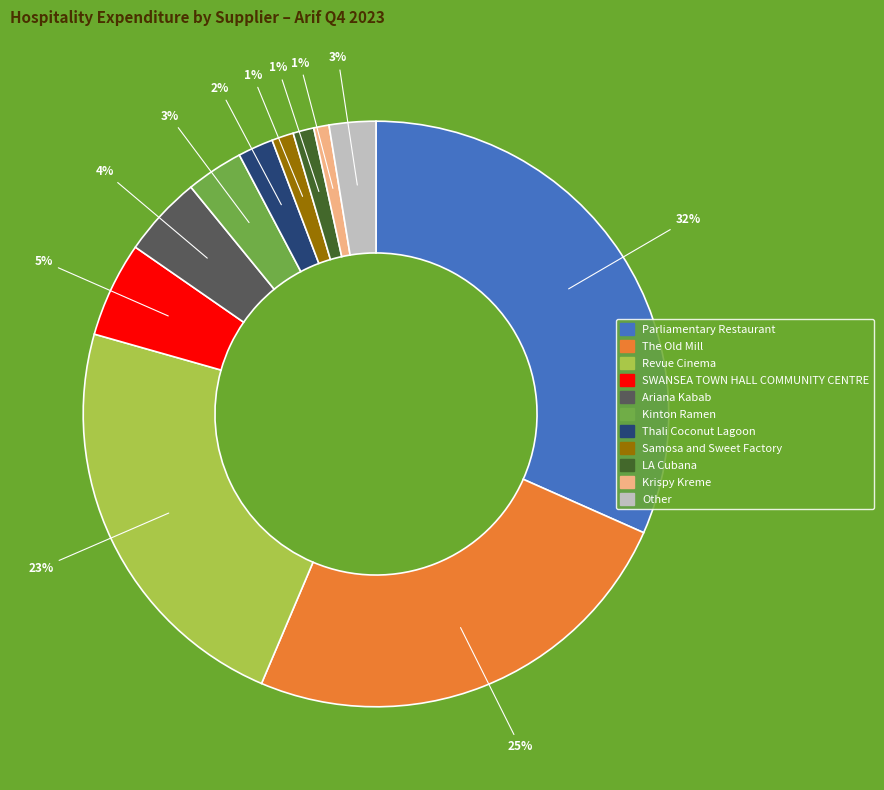

To the nearest percent, what is the difference between the largest and smallest slice percentages?

31%